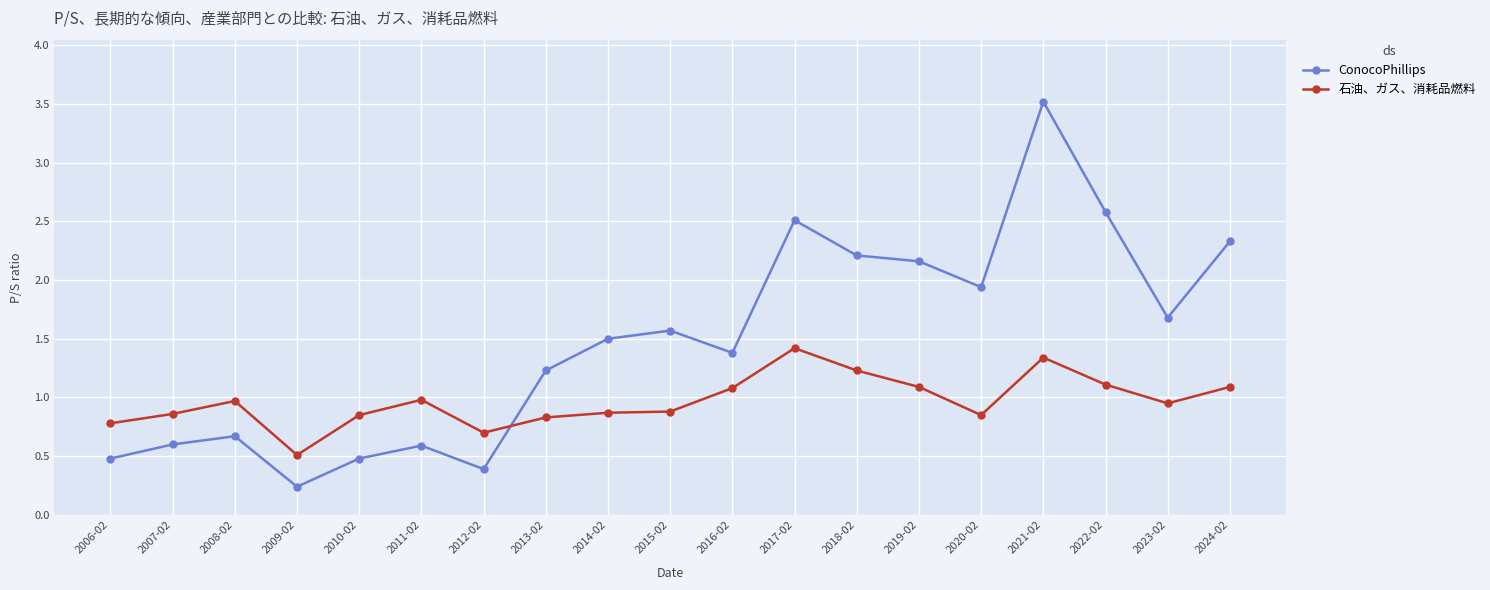

What is the value of the ConocoPhillips point at the 6th from the left?

0.6